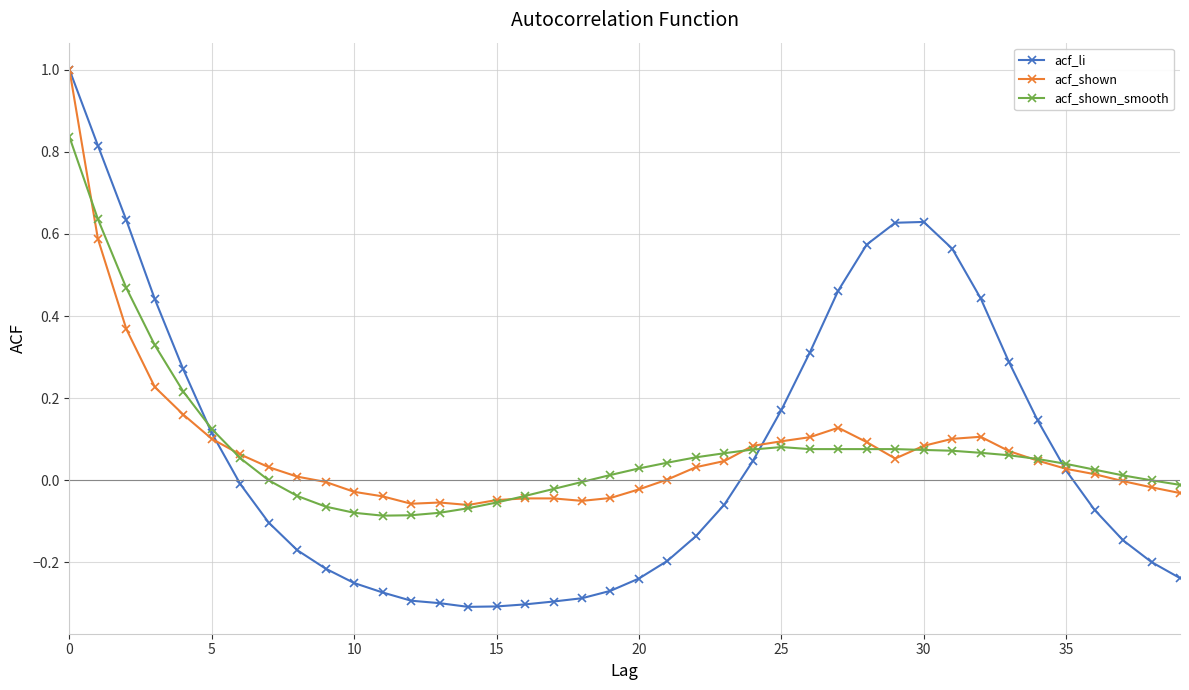

What is the greatest value displayed?

1.0